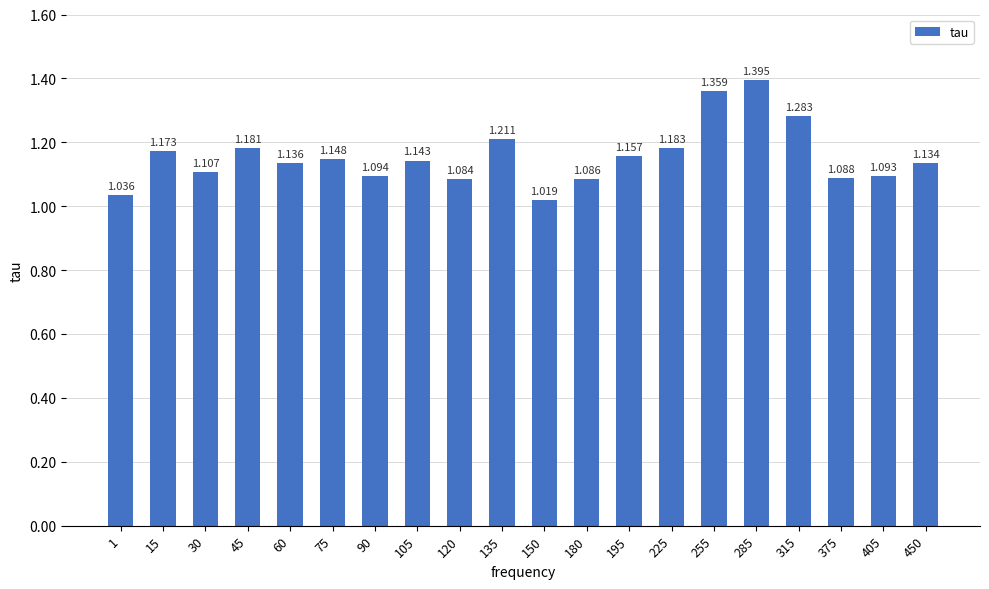

Reading left to right, extract all data points from this chart.

1=1.0	15=1.2	30=1.1	45=1.2	60=1.1	75=1.1	90=1.1	105=1.1	120=1.1	135=1.2	150=1.0	180=1.1	195=1.2	225=1.2	255=1.4	285=1.4	315=1.3	375=1.1	405=1.1	450=1.1